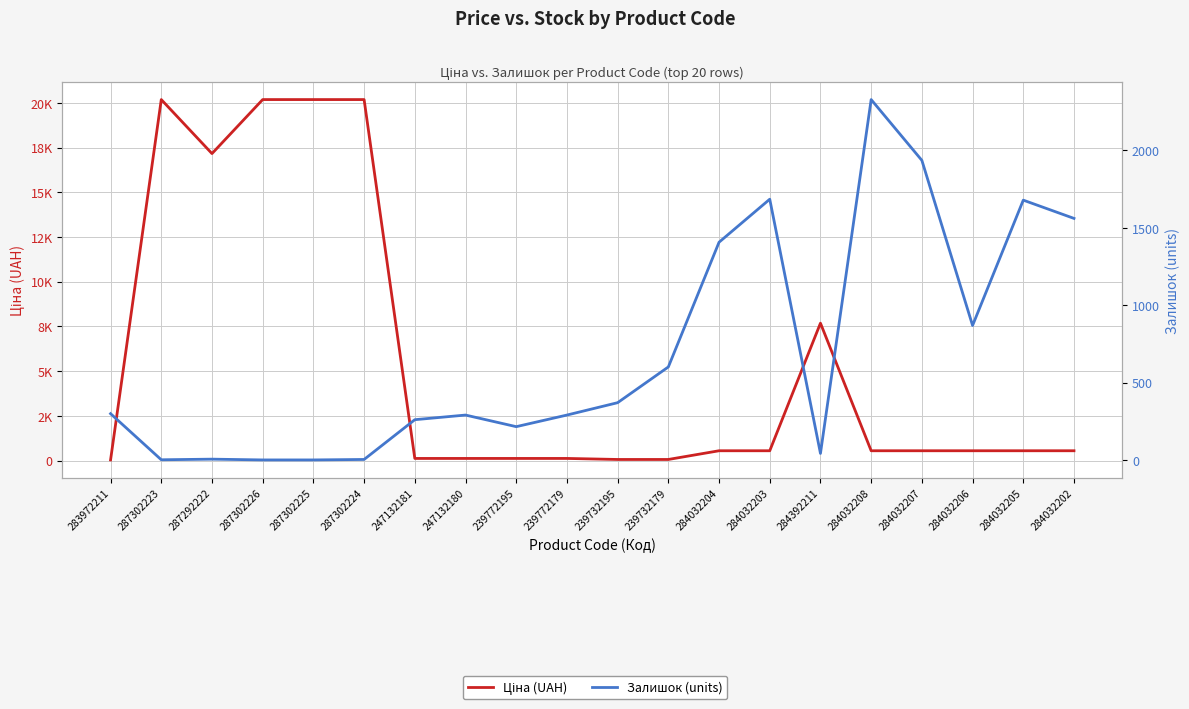

The value of Ціна (UAH) at 287302225 is 20186.0. True or false?

True